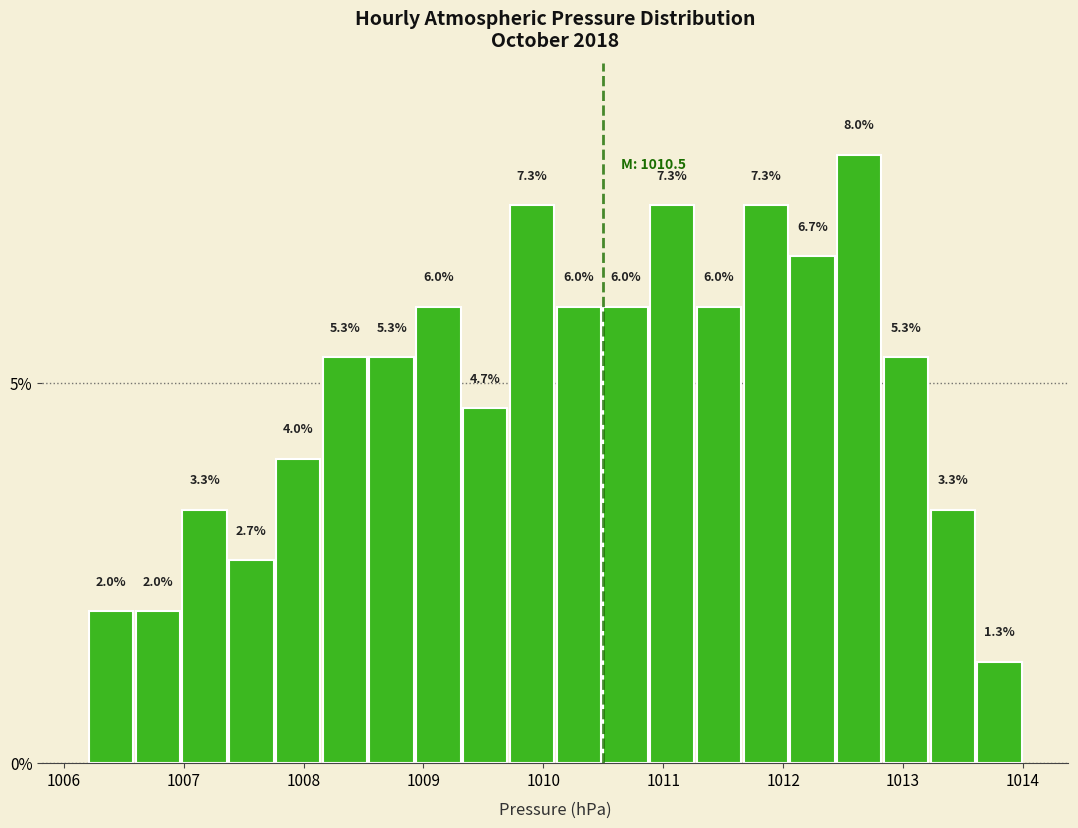

Read against the x-axis, roughly where is the centre of the tallest bar?

1012.6